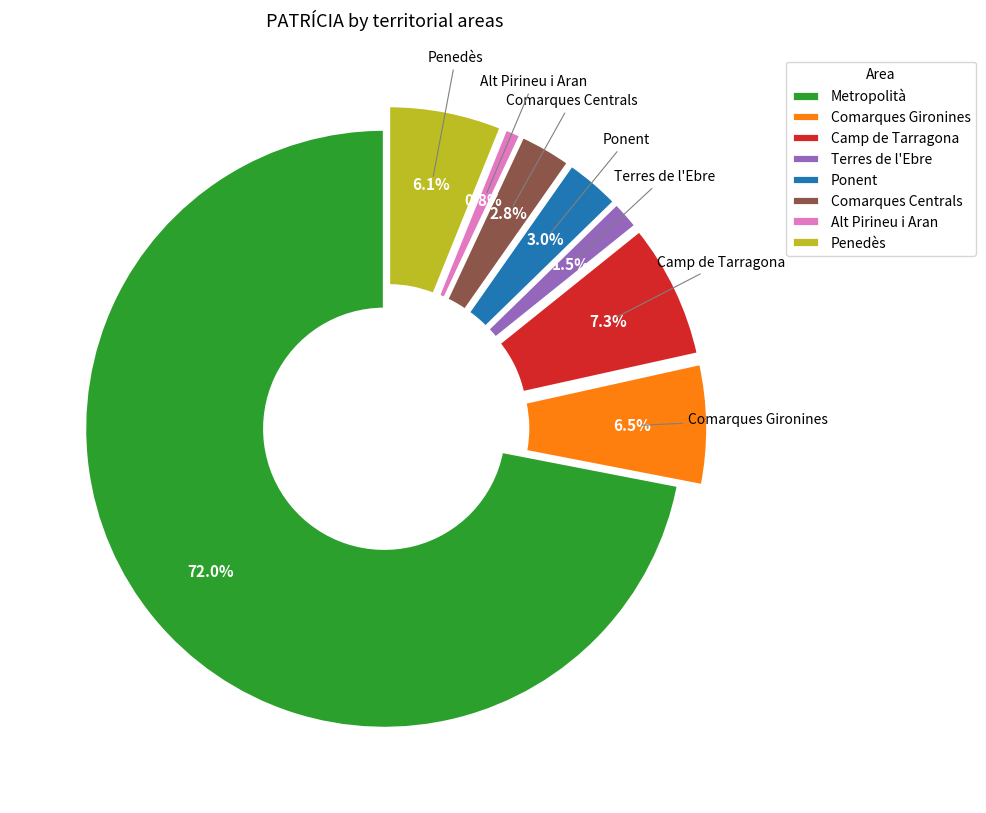

To the nearest percent, what percentage of the pie is Metropolità?

72%